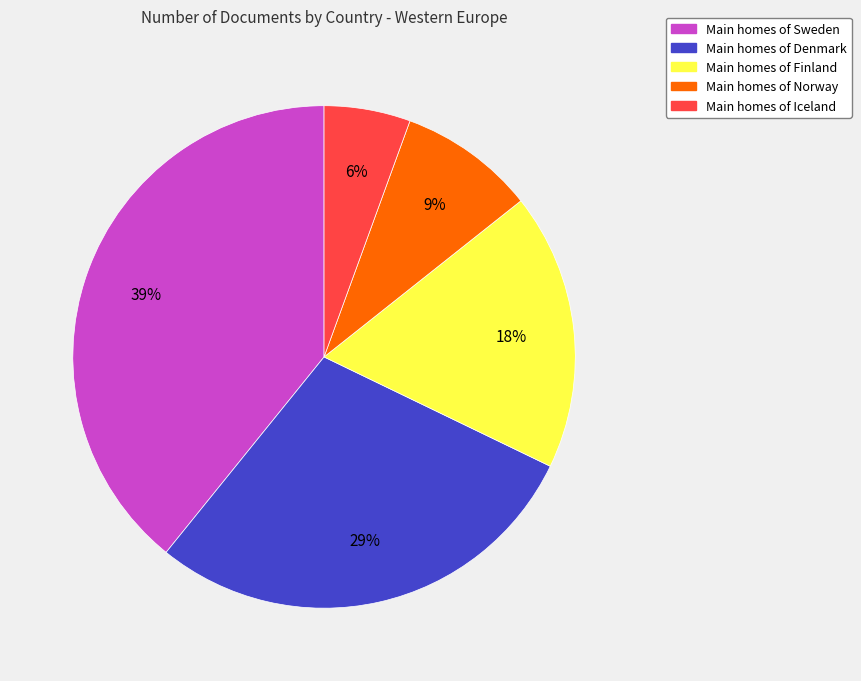

To the nearest percent, what is the difference between the Main homes of Denmark and Main homes of Norway slice percentages?

20%